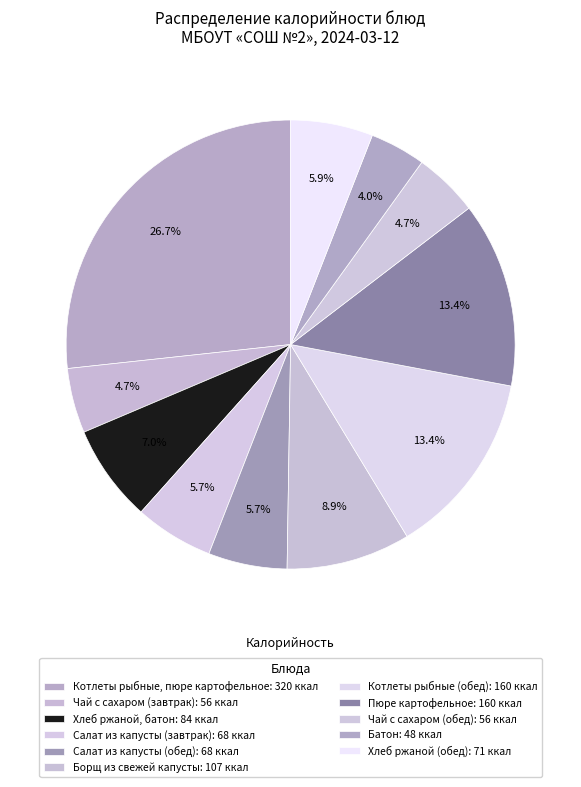

To the nearest percent, what is the difference between the largest and smallest slice percentages?

23%